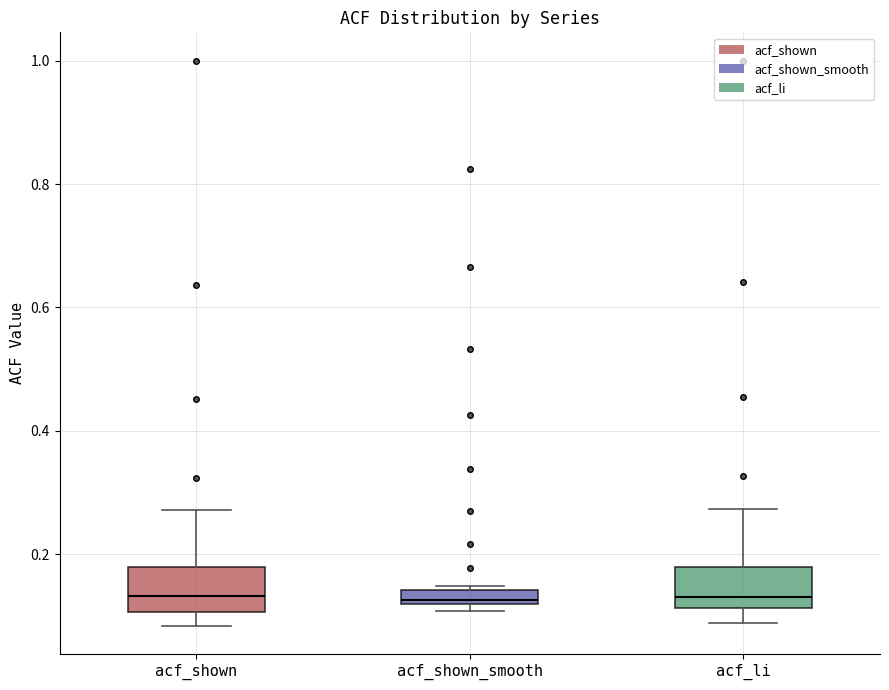

Where is the upper edge of the box for acf_li on the y-axis? The values are not printed on the chart, so give them approximately, as read against the axis.

0.18